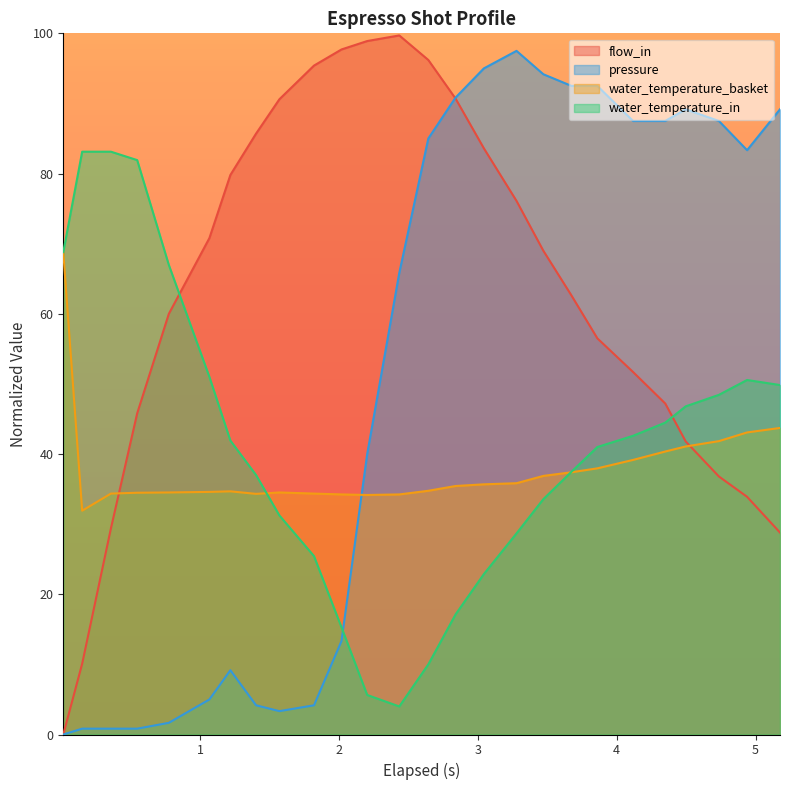

Which series has the largest total across all categories?

flow_in